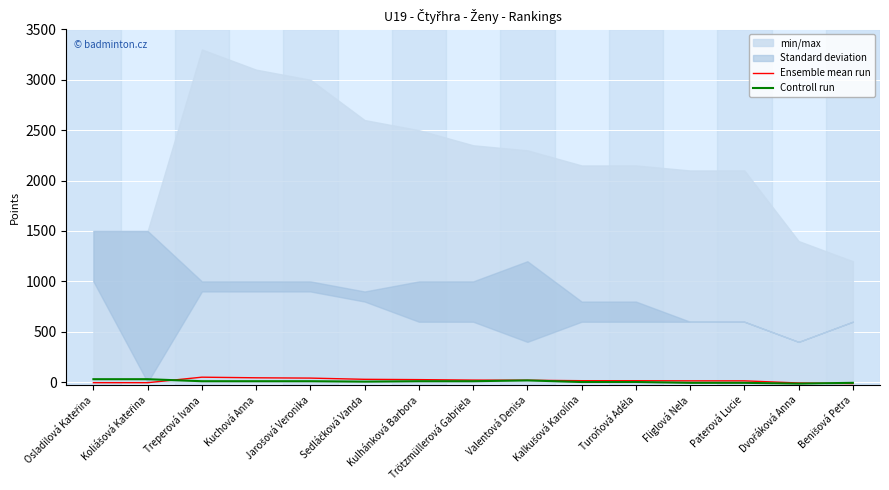

Is this an area chart (filled region under the line)?

No